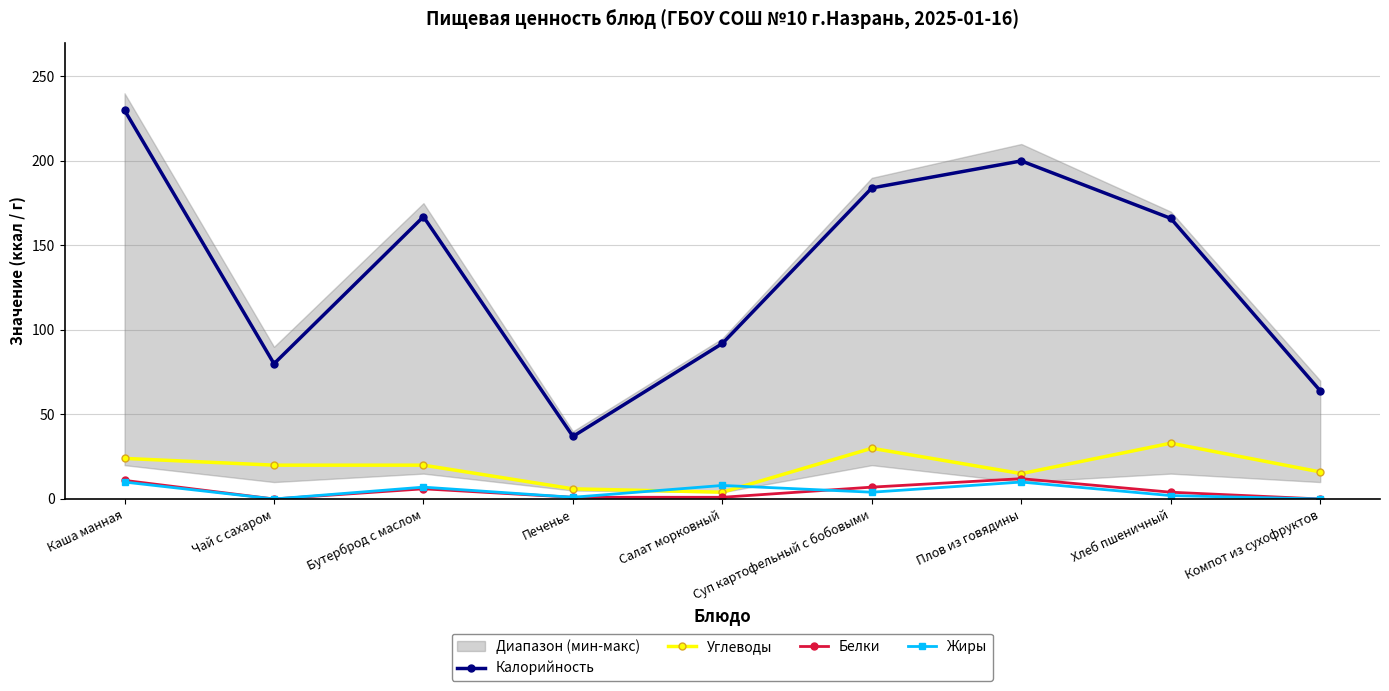

Reading right to left, what are all the values shown in this chart?

Калорийность: 64	166	200	184	92	37	167	80	230
Углеводы: 16	33	15	30	4	6	20	20	24
Белки: 0	4	12	7	1	1	6	0	11
Жиры: 0	2	10	4	8	1	7	0	10